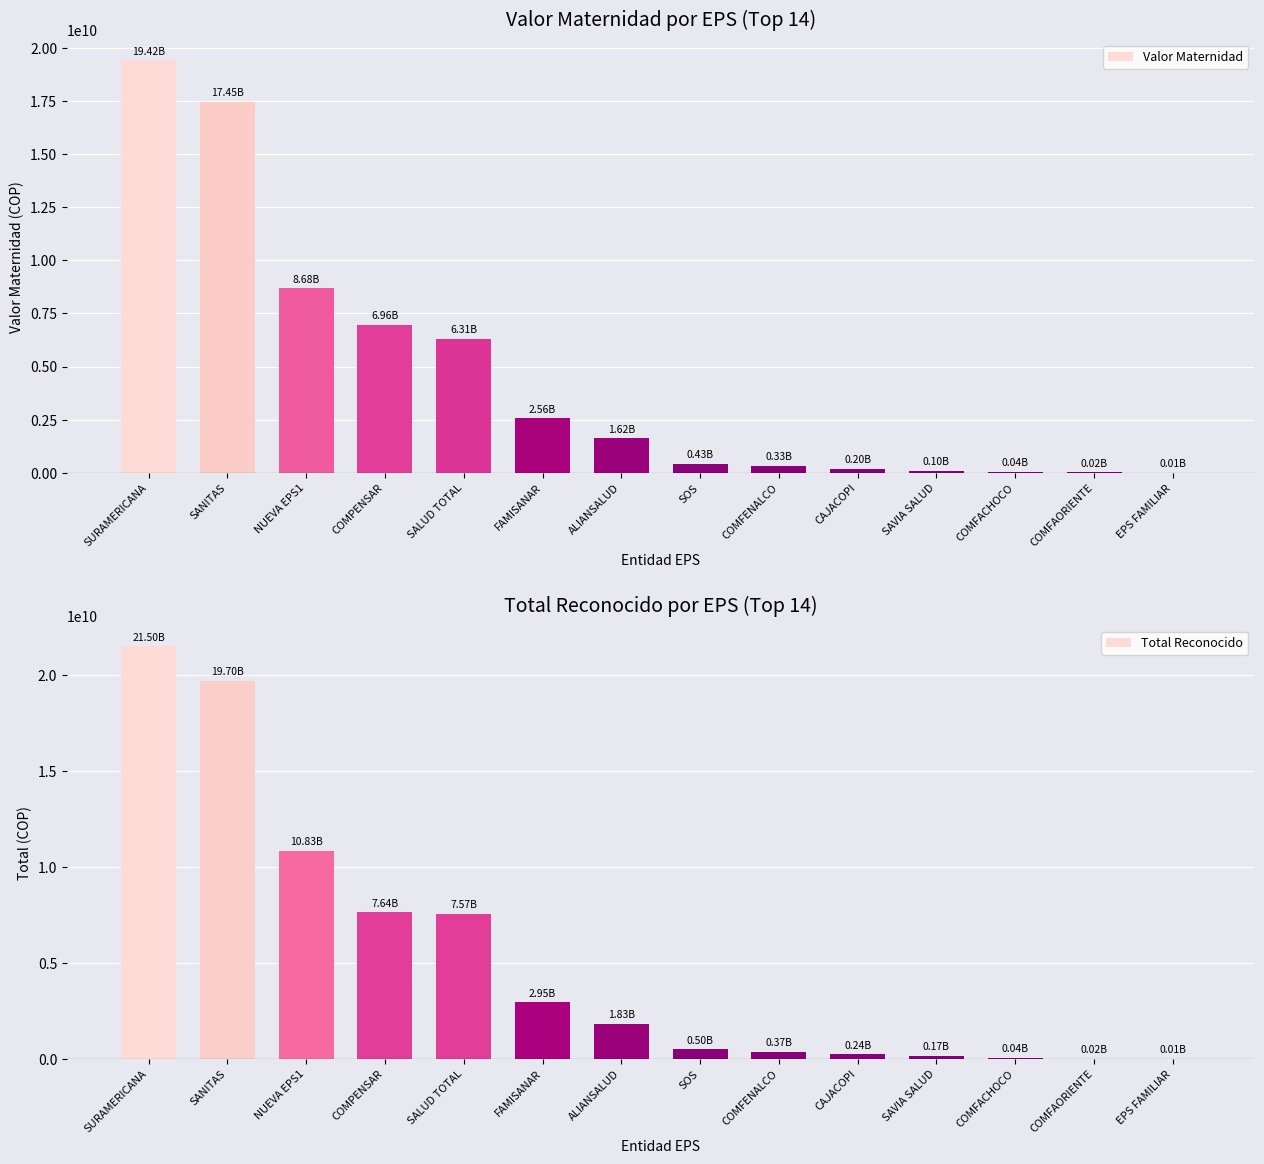

What is the smallest value displayed?

8559279